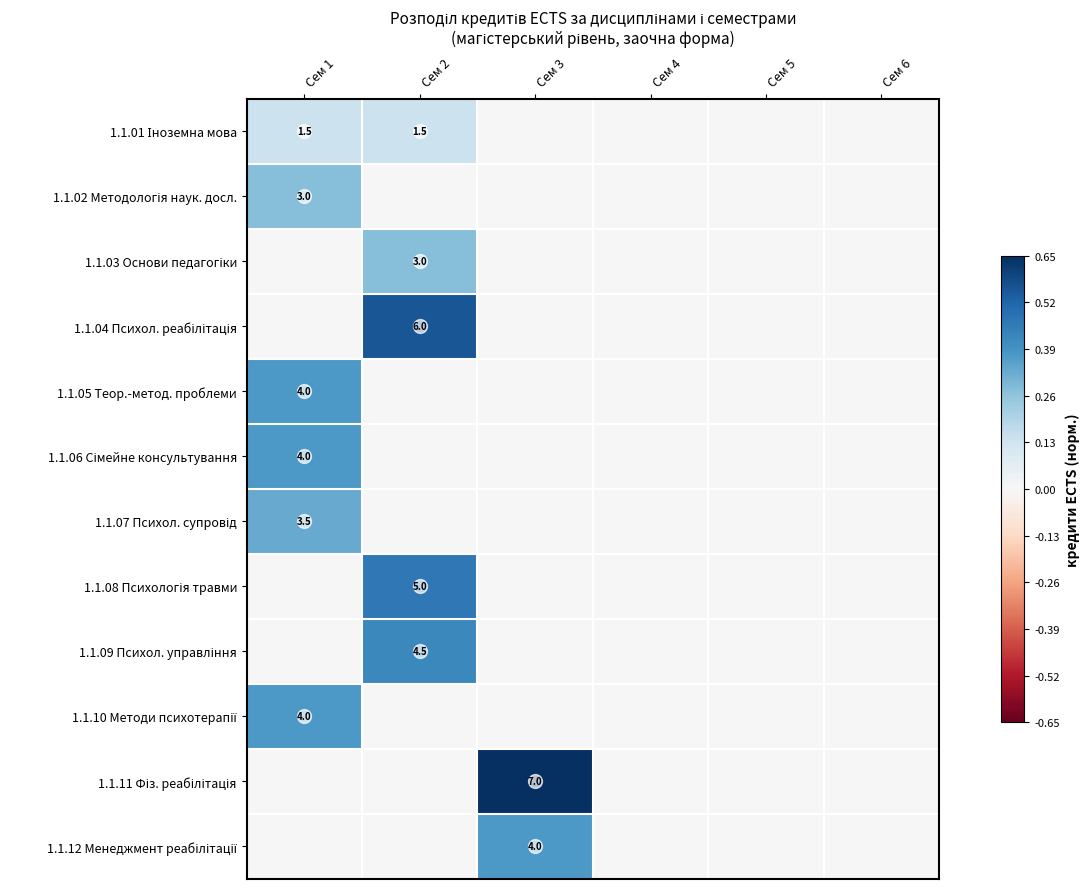

List the series in order of their peak value, lowest first.

1.1.01 Іноземна мова, 1.1.02 Методологія наук. досл., 1.1.03 Основи педагогіки, 1.1.07 Психол. супровід, 1.1.05 Теор.-метод. проблеми, 1.1.06 Сімейне консультування, 1.1.10 Методи психотерапії, 1.1.12 Менеджмент реабілітації, 1.1.09 Психол. управління, 1.1.08 Психологія травми, 1.1.04 Психол. реабілітація, 1.1.11 Фіз. реабілітація